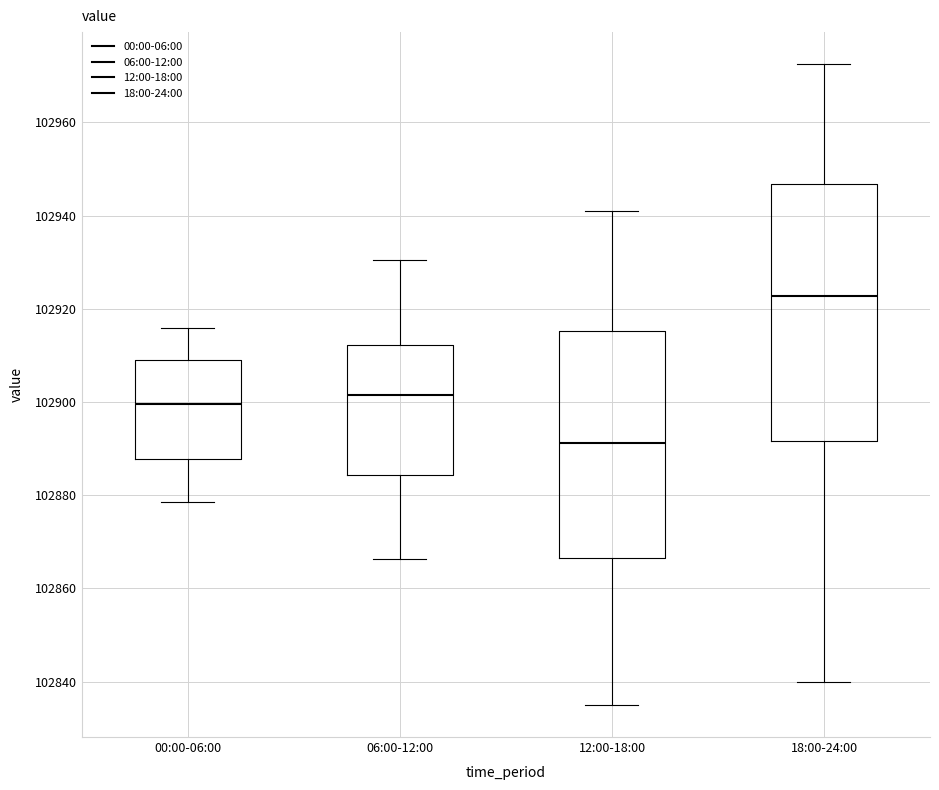

Where is the lower edge of the box for 18:00-24:00 on the y-axis? The values are not printed on the chart, so give them approximately, as read against the axis.

102892